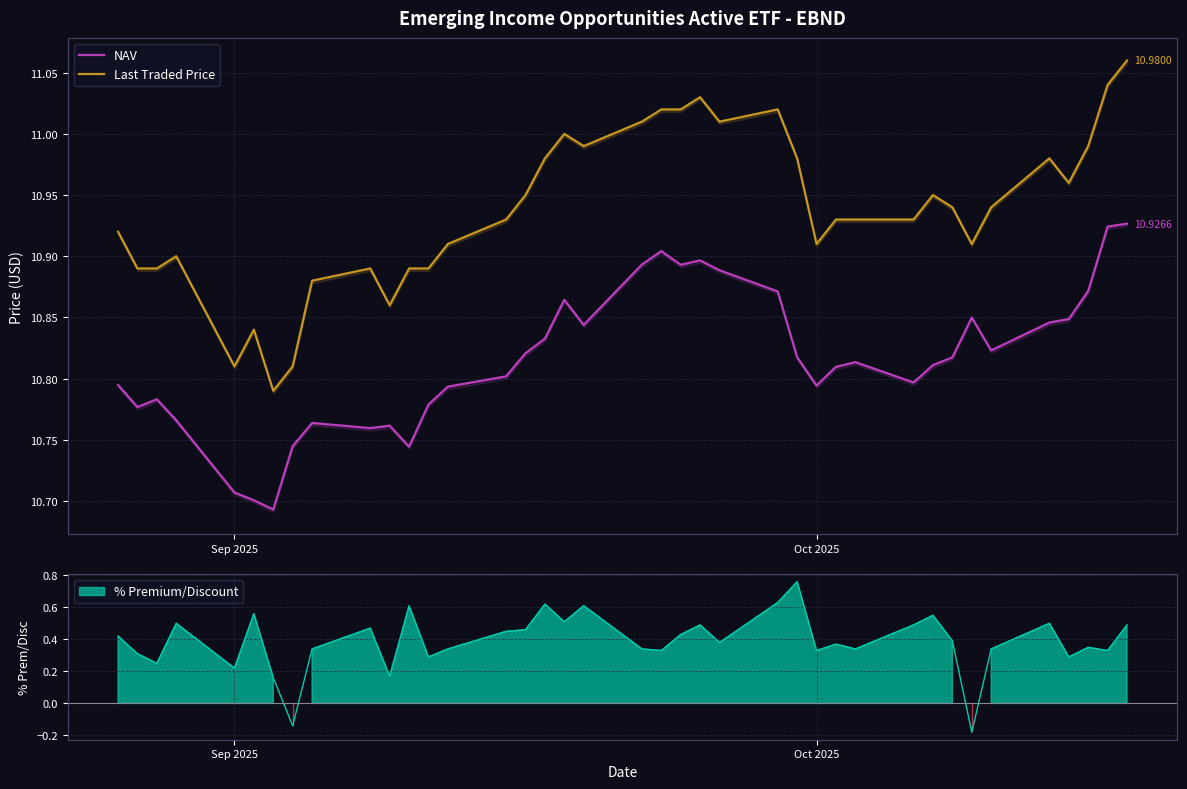

Which series has the largest range (max minus min)?

Last Traded Price